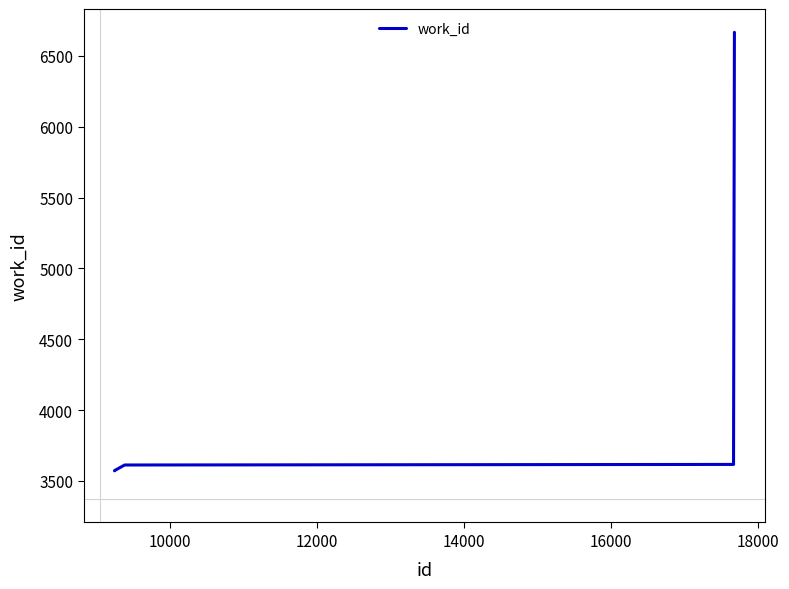

What is the difference between the maximum and minimum values?

3095